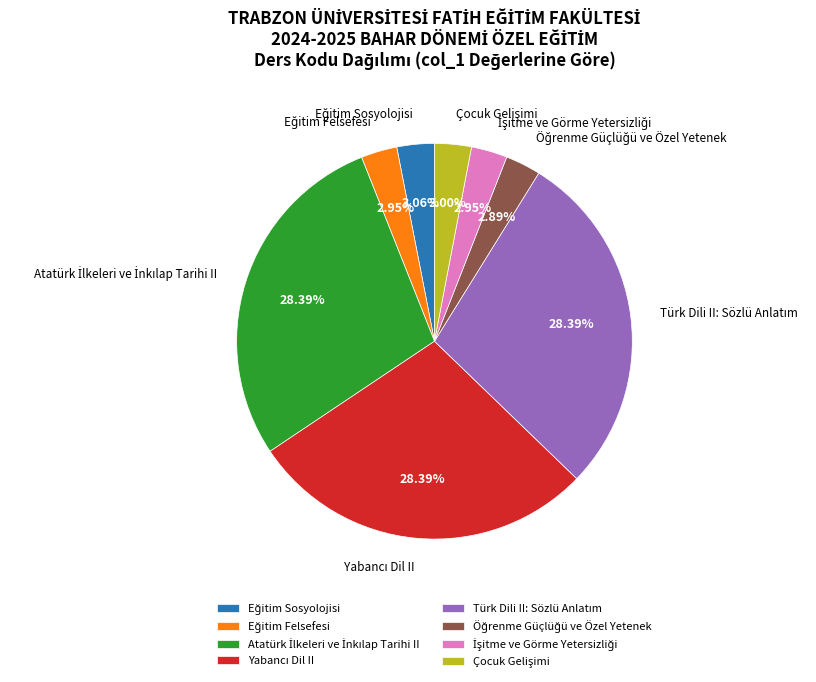

Does any single category account for the majority?

No